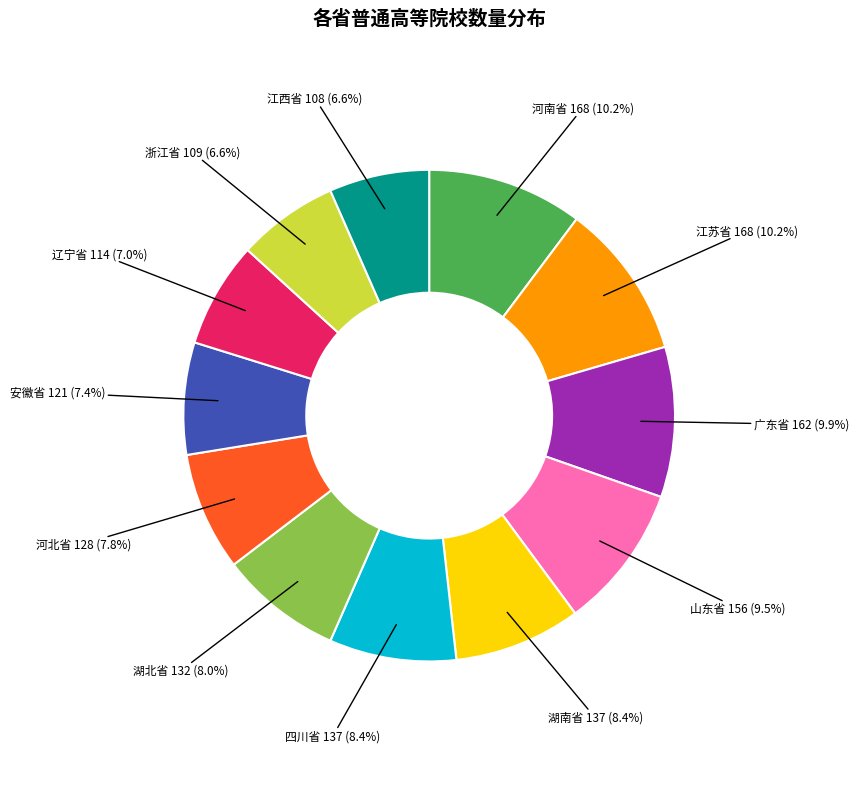

To the nearest percent, what is the difference between the largest and smallest slice percentages?

4%